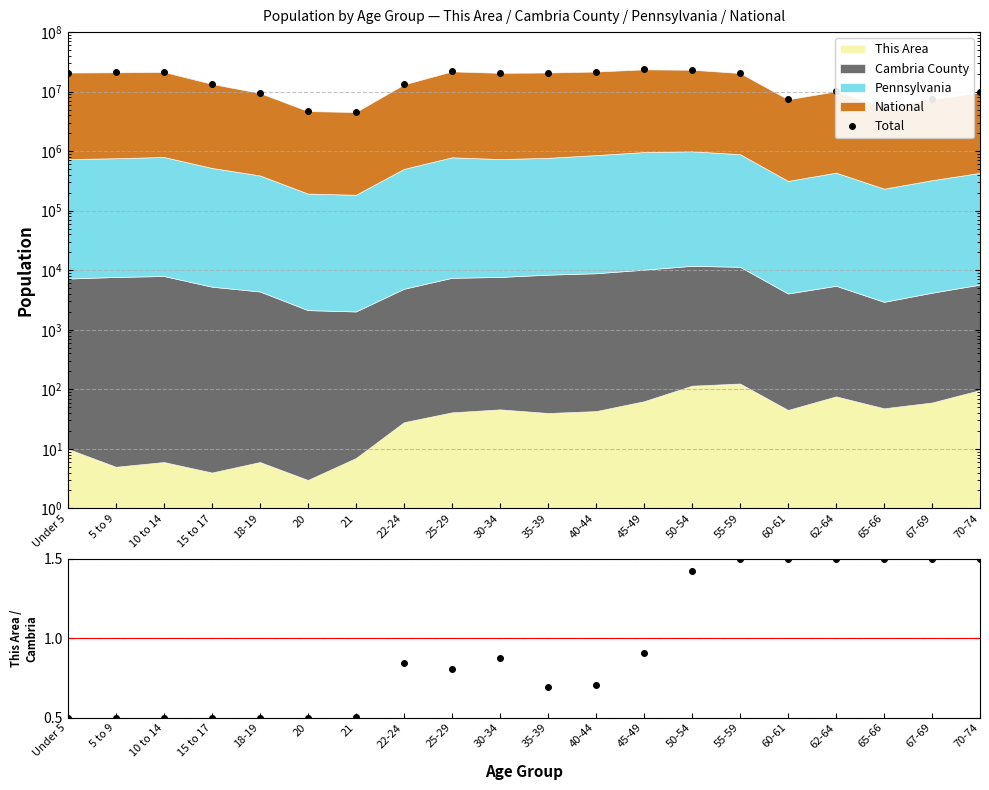

What is the approximate value of Ratio at 21?

0.5